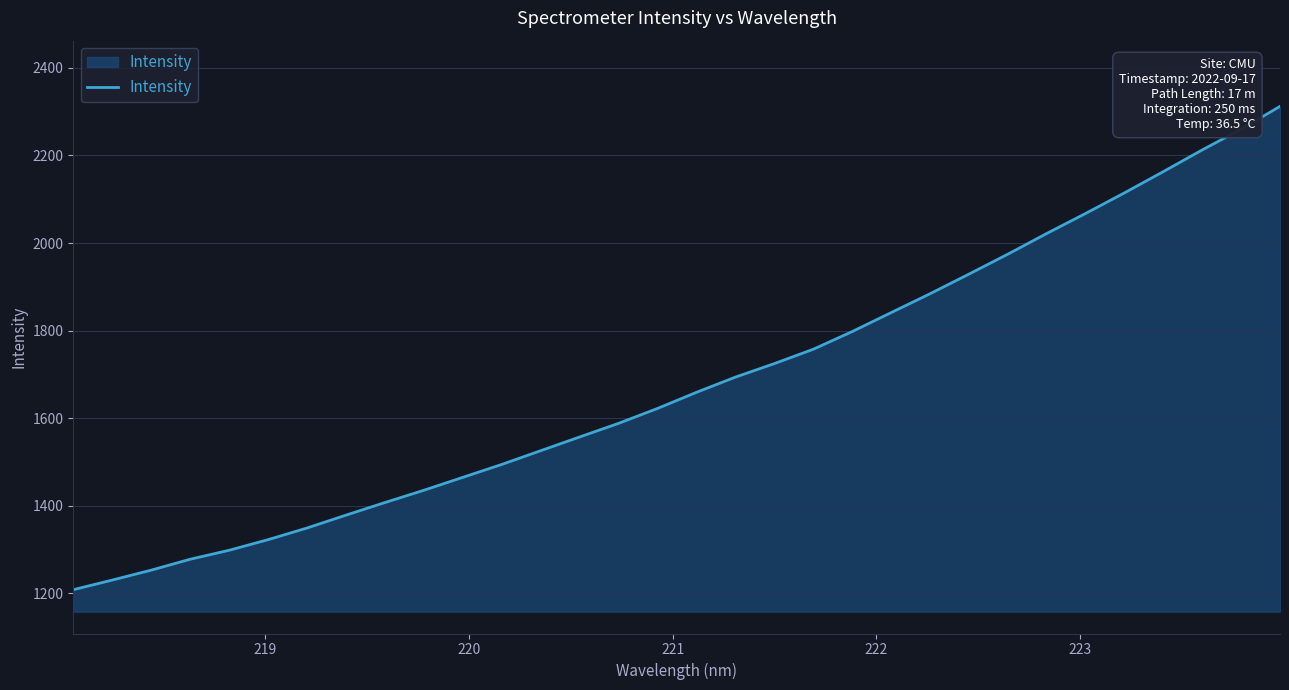

How many lines are shown in the chart?

1